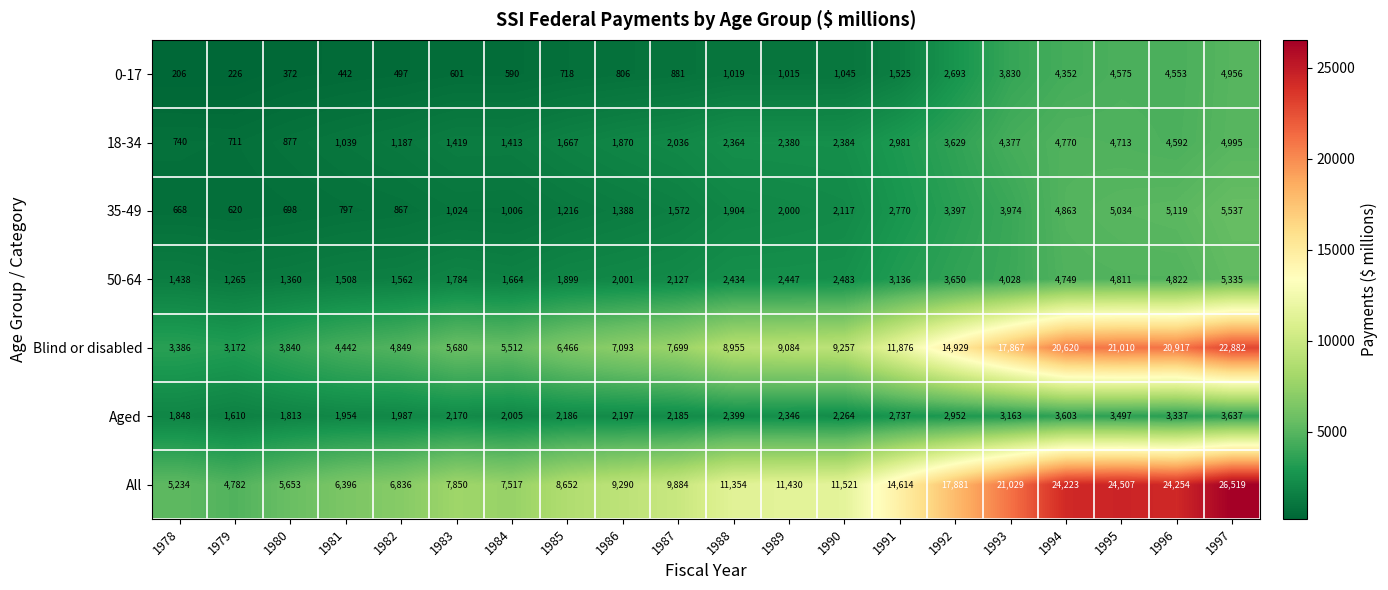

Where does the Aged series first go above 2264?

1988